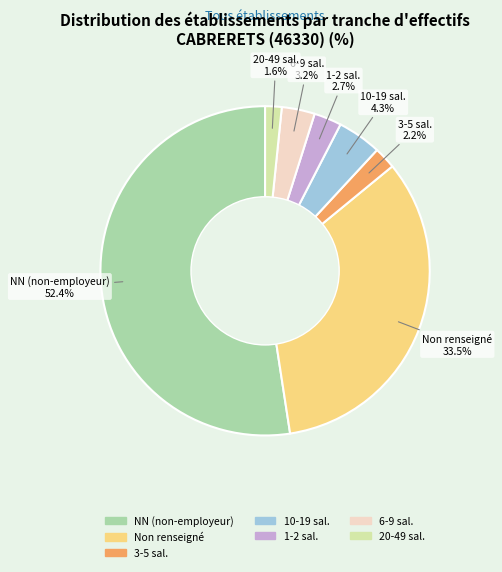

Is there any slice that represents more than half of the pie?

Yes